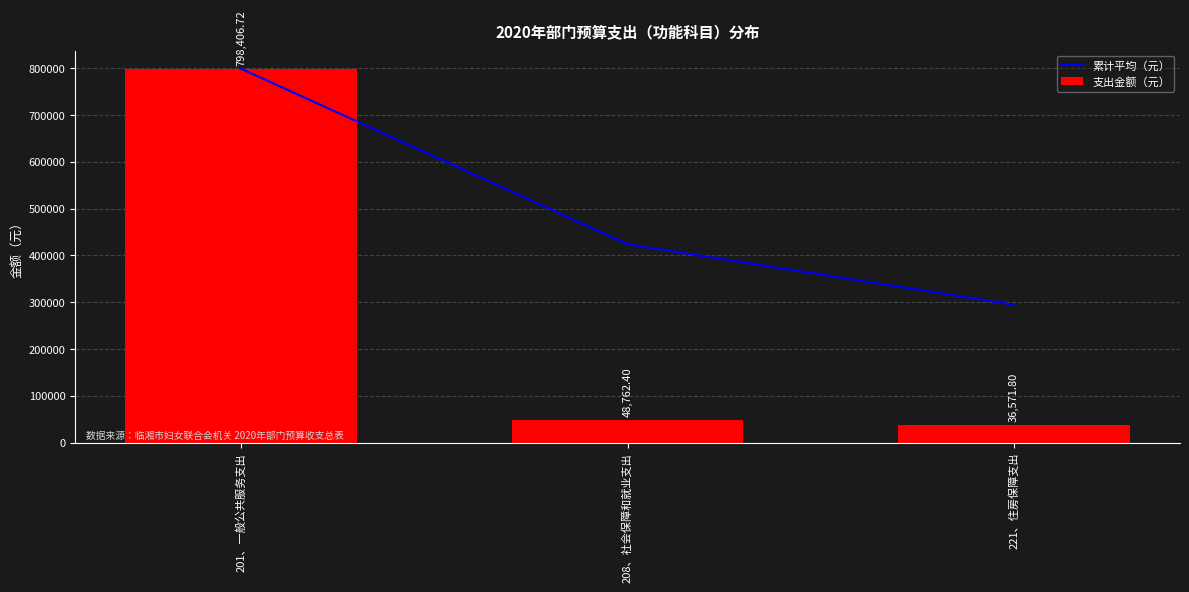

The value of 累计平均（元） at 221、住房保障支出 is 294580.3. True or false?

True